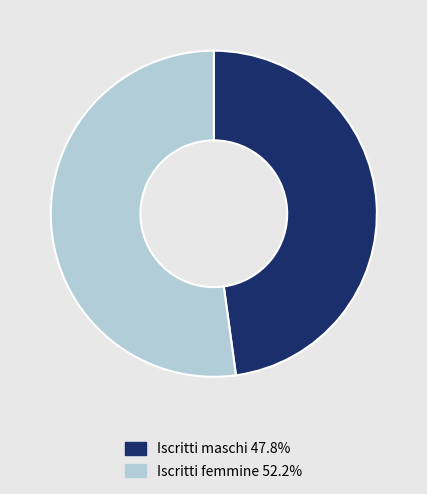

Combined, do Iscritti maschi 47.8% and Iscritti femmine 52.2% account for over 50%?

Yes